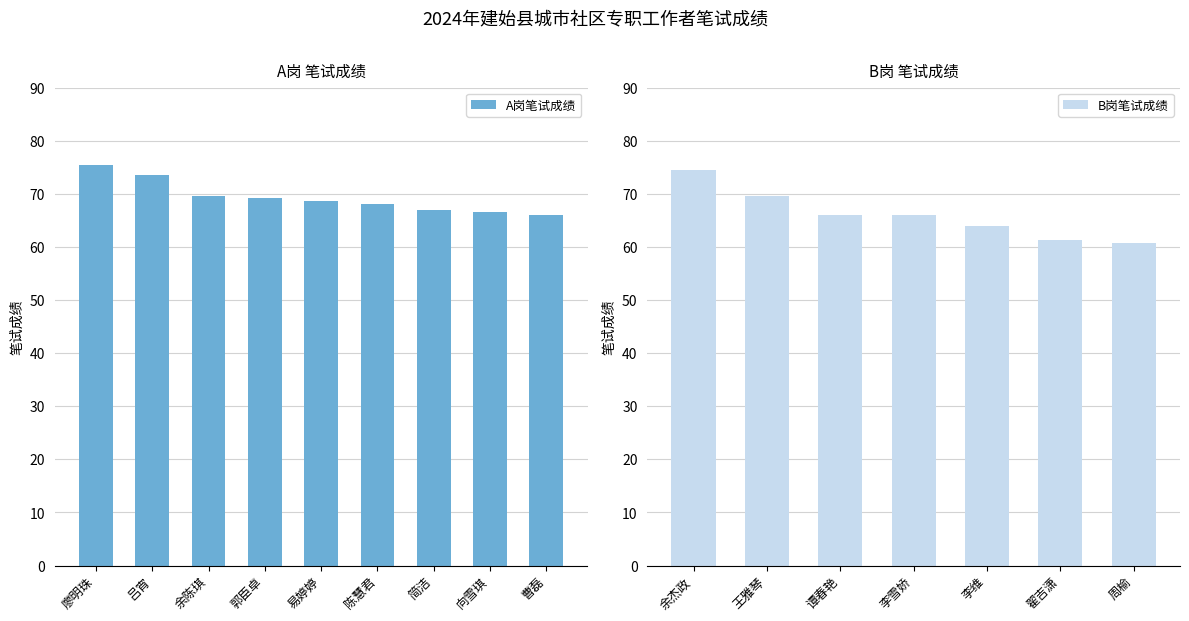

What is the label of the 3rd bar from the left?

余陈琪